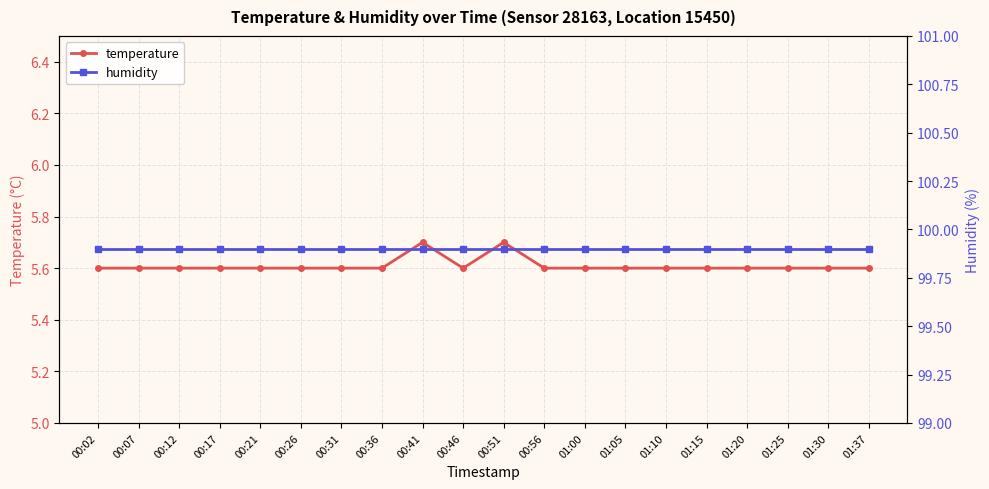

True or false: humidity and temperature intersect in this chart.

False